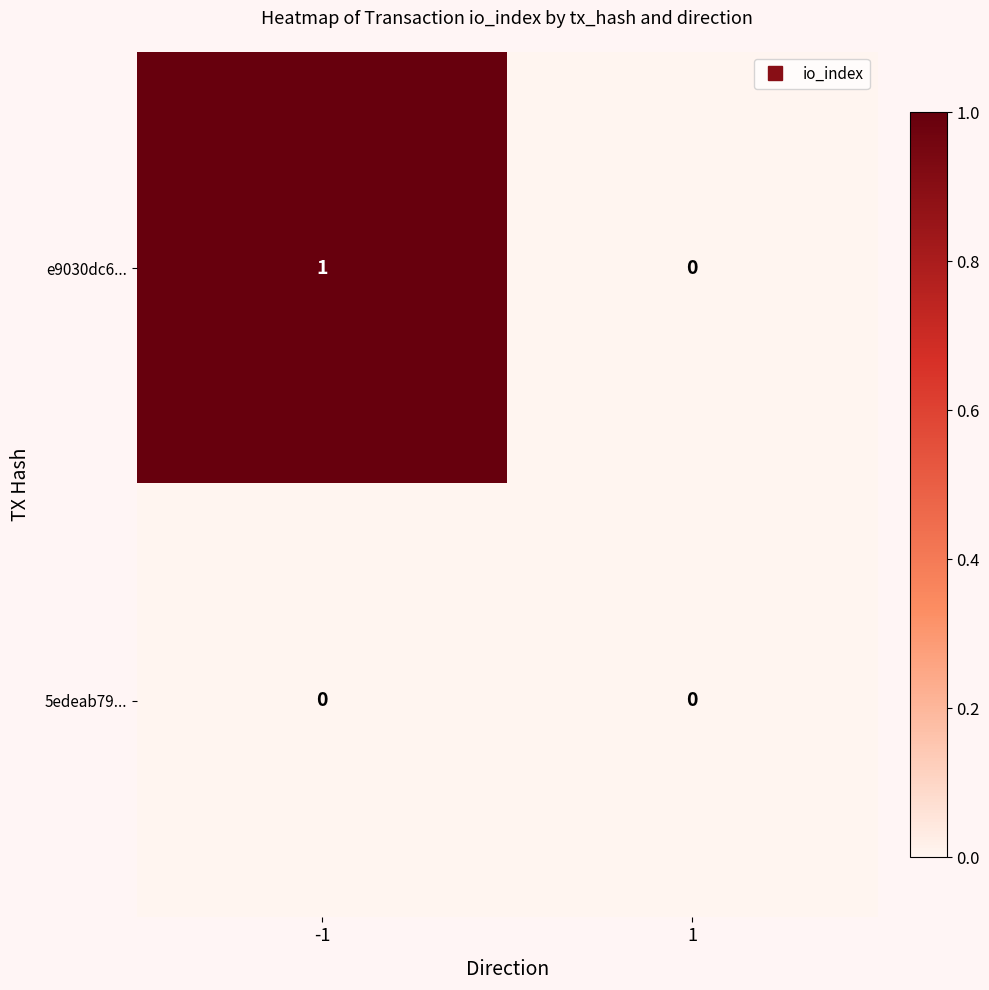

What is the total value across all series at -1?

1